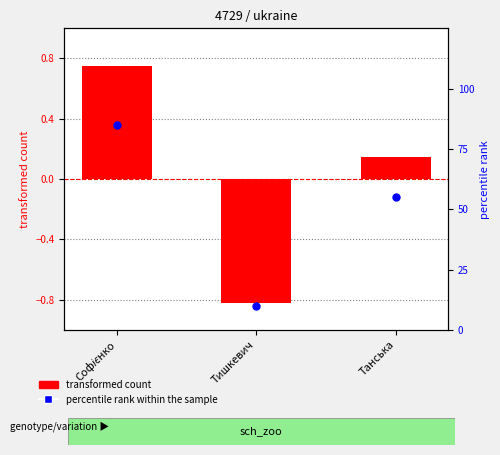

What is the change in value from Тишкевич to Танська?

+45